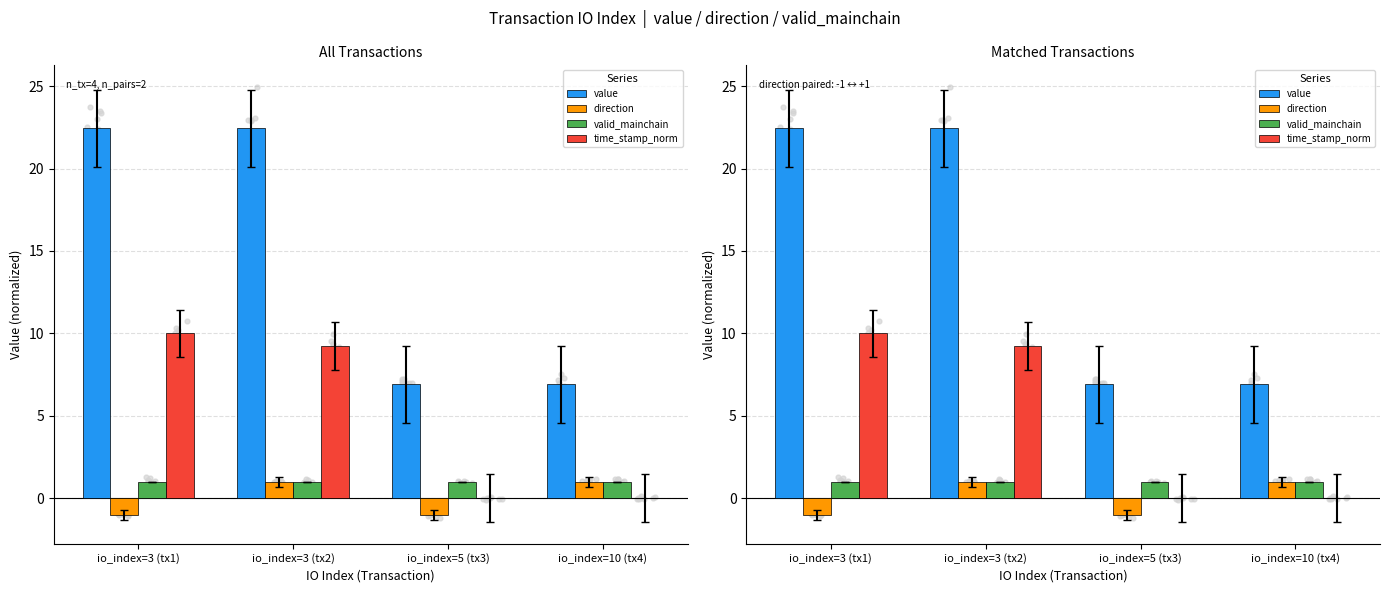

At which category is the sum across all series the highest?

io_index=3 (tx2)